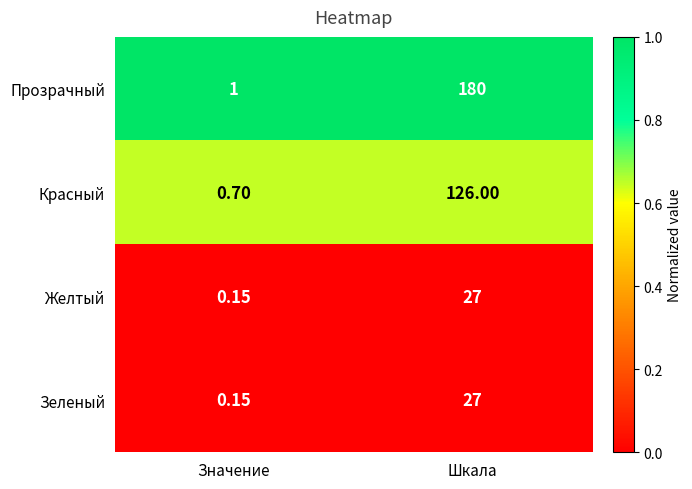

Which label corresponds to the largest value in the chart?

Шкала